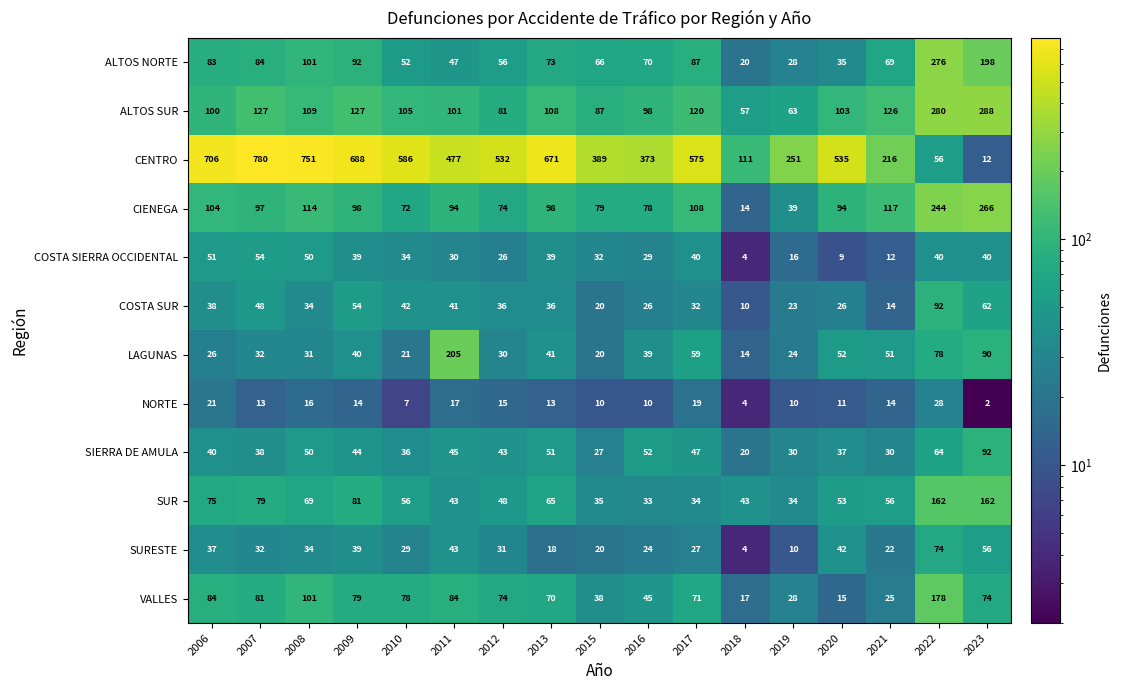

At how many categories does at least one series exceed 40?

17